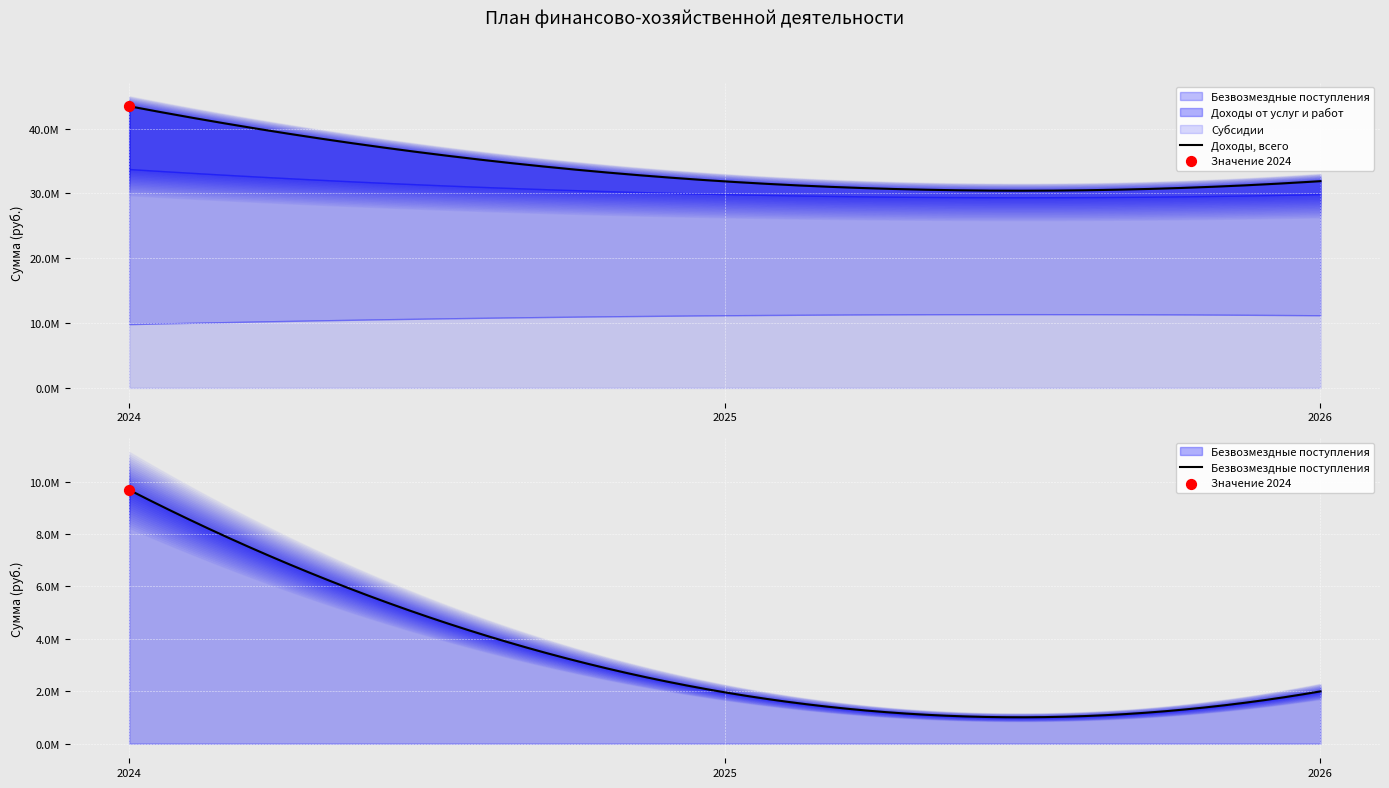

Is the value of Безвозмездные поступления at 2026 greater than the value of Доходы, всего at 2024?

No